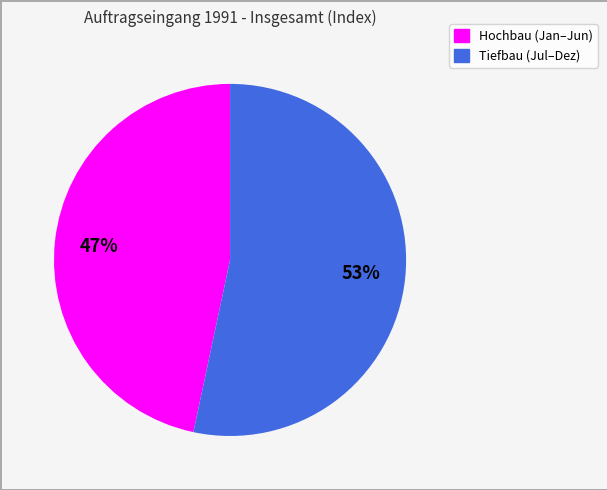

Does any single category account for the majority?

Yes